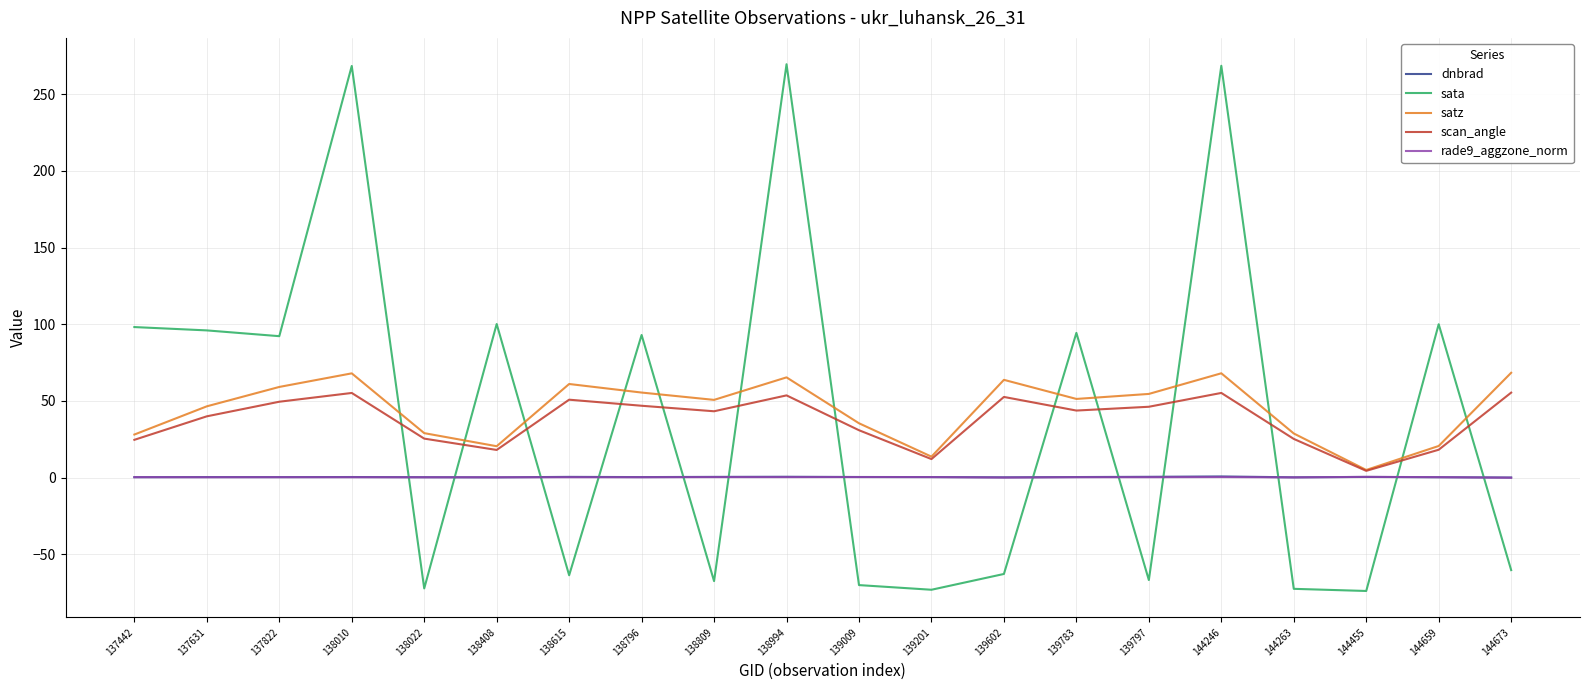

How many times do scan_angle and sata cross each other?

13